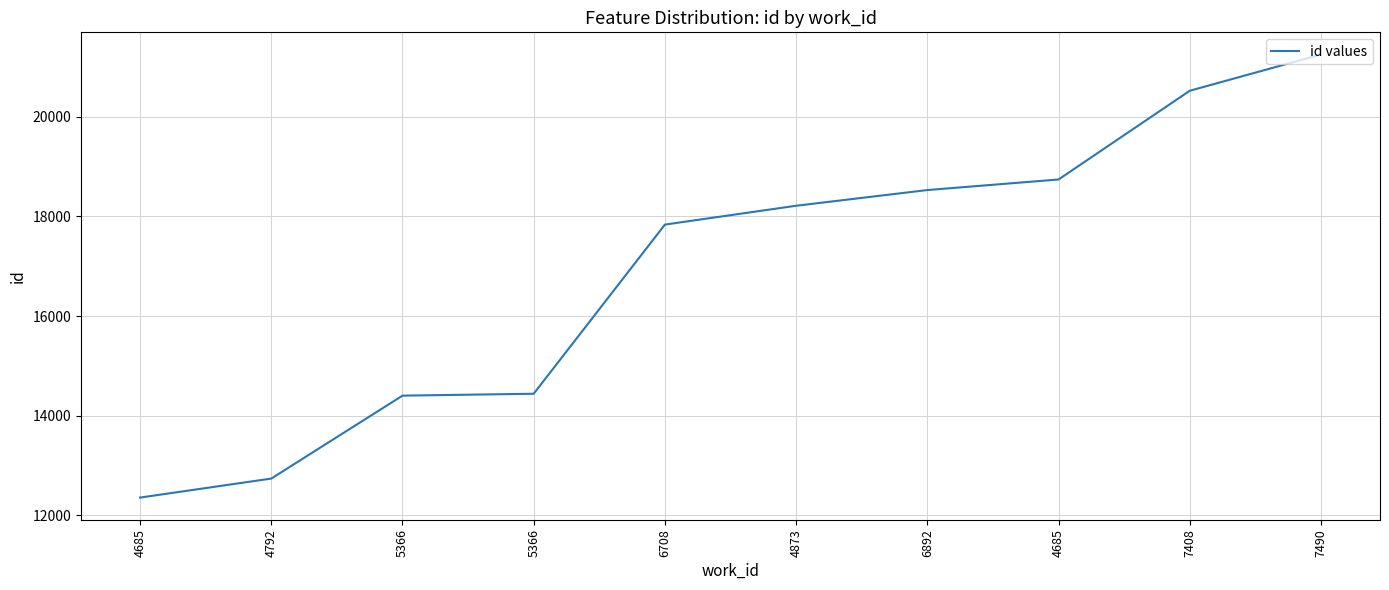

Where is the data nearest to the value 16804?

6708